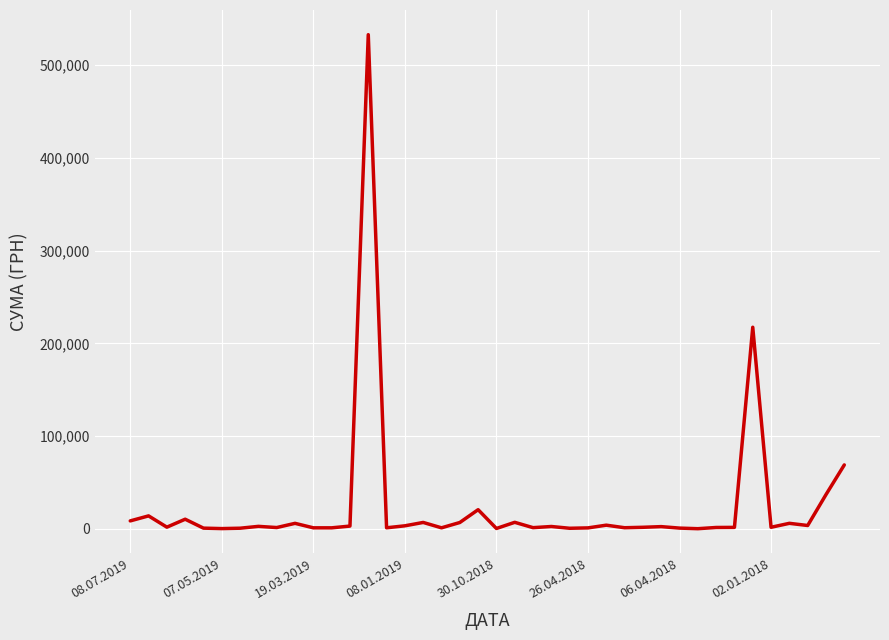

What is the difference between the maximum and minimum values?

532657.7